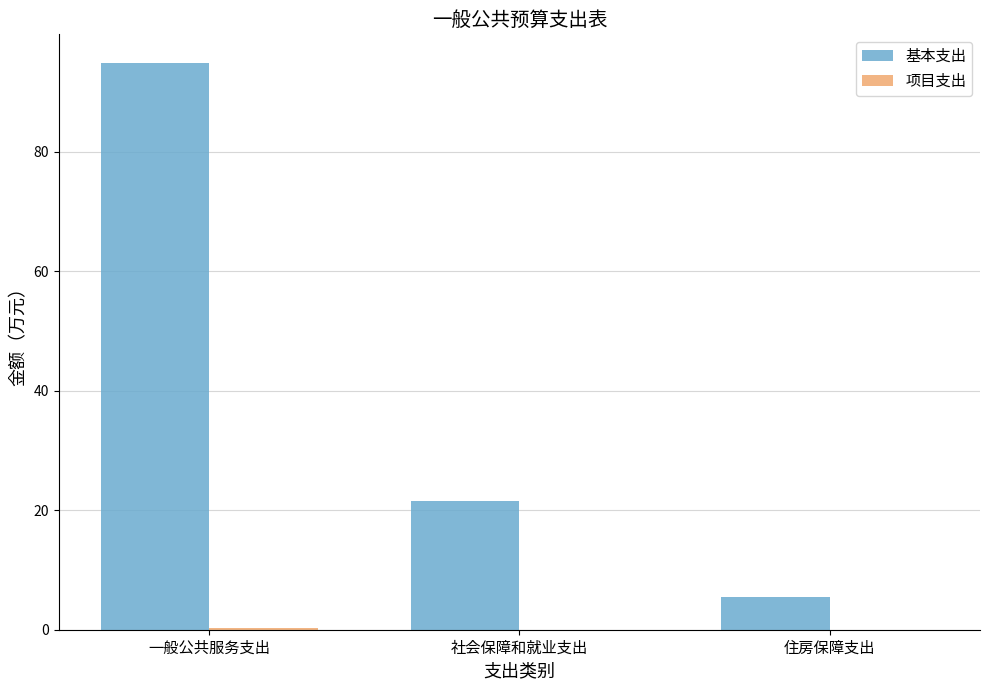

At which category is the sum across all series the highest?

一般公共服务支出